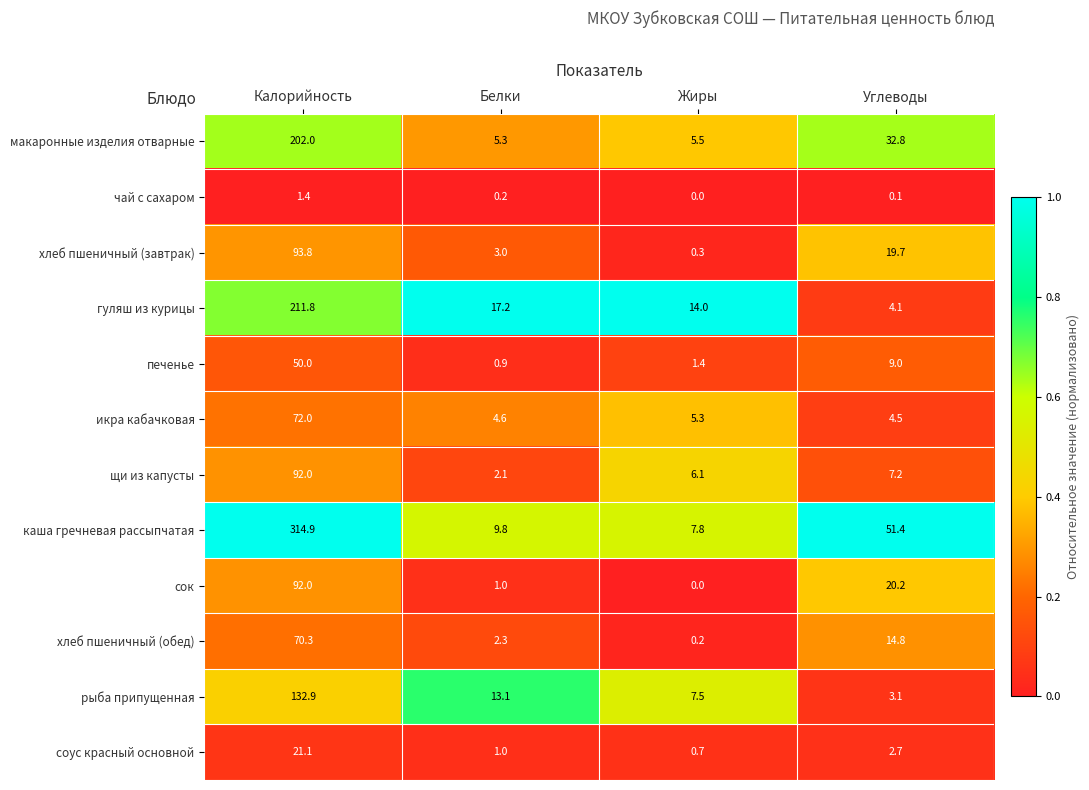

What is the total value across all series at Калорийность?

1354.2